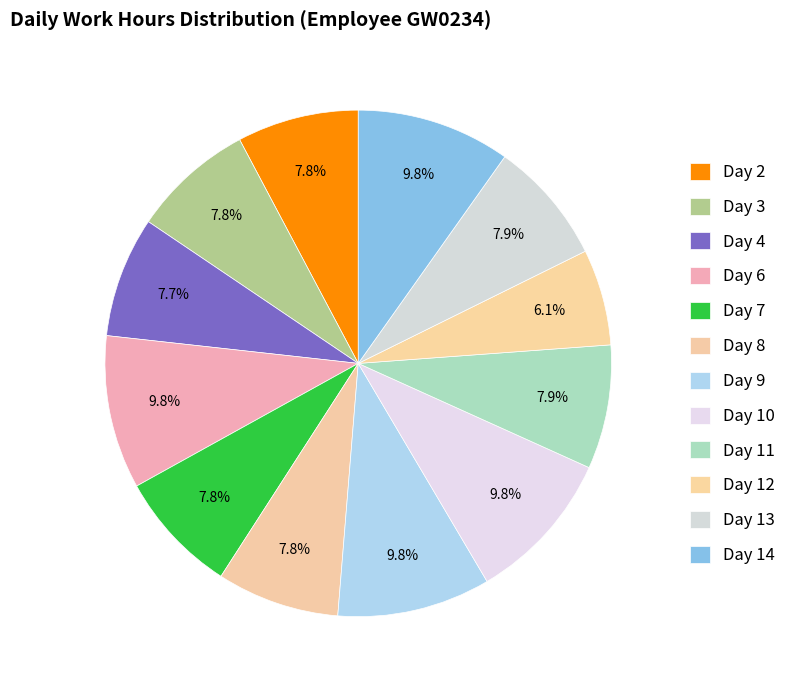

Count the number of slices in the pie.

12